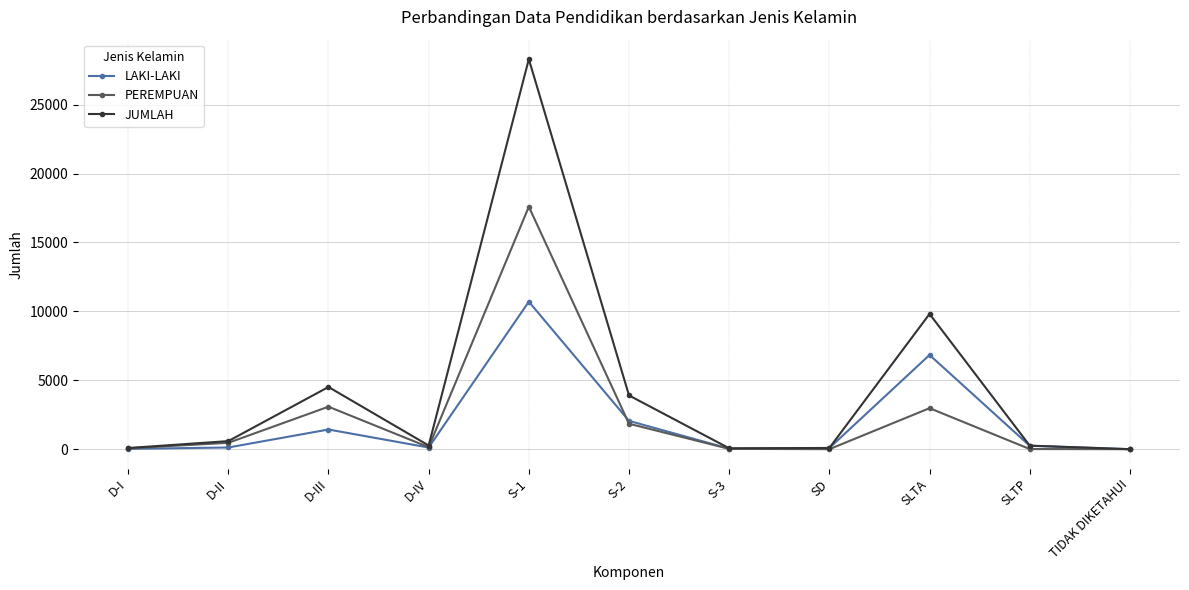

Which series has the widest spread of values?

JUMLAH